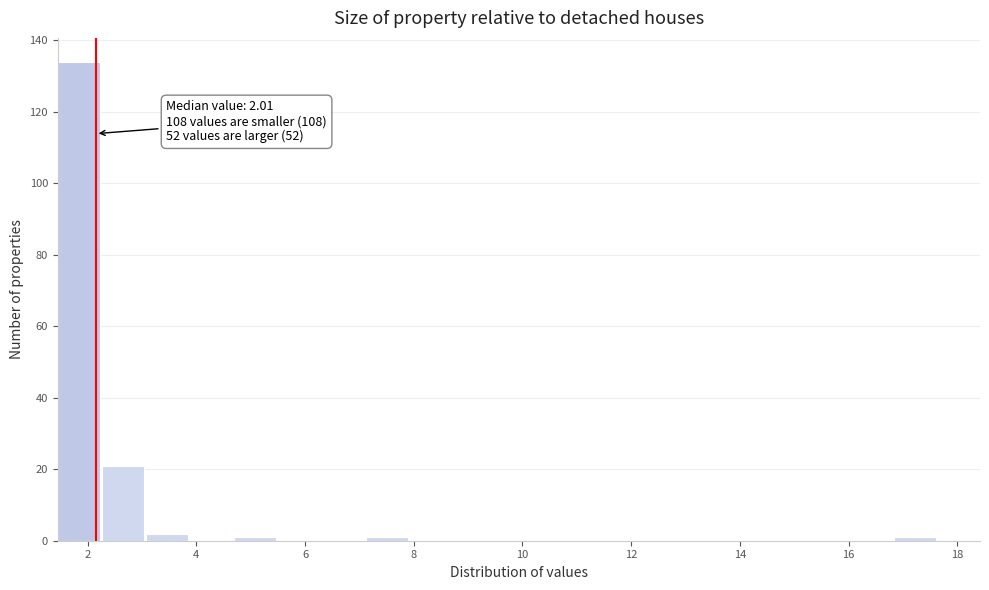

Which range on the x-axis has the tallest bar?

1.4 to 2.2